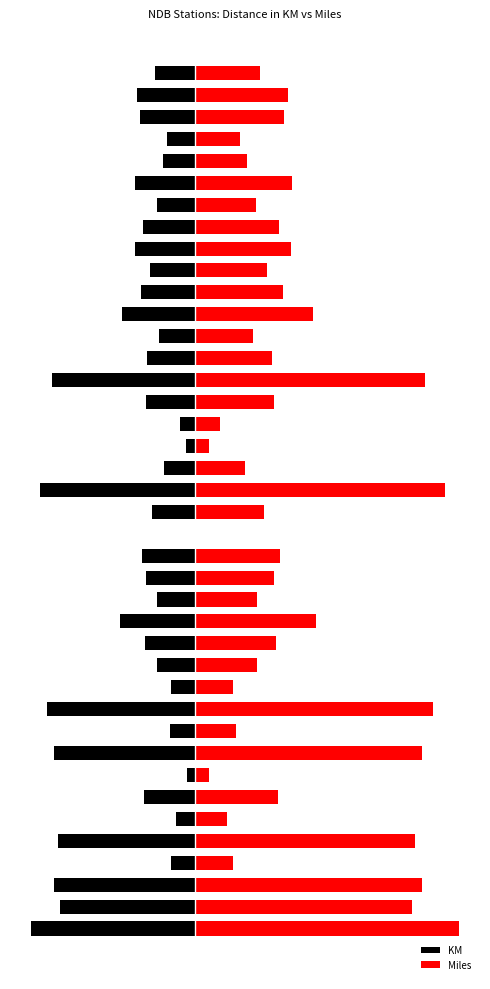

True or false: Miles has a value of 8462 at 10.

False